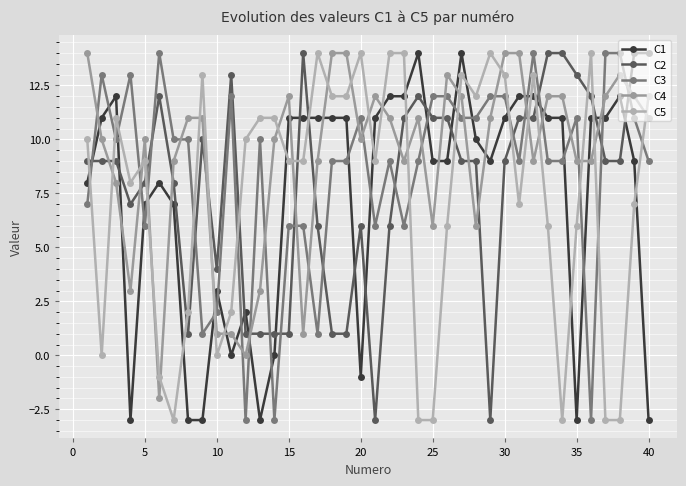

How many intersections are there between C4 and C2?

15